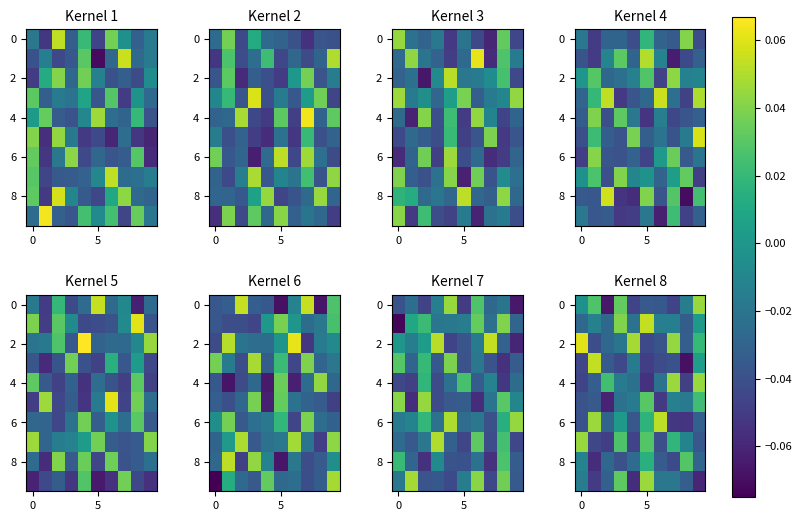

How many positive values does the 4 series have?

3